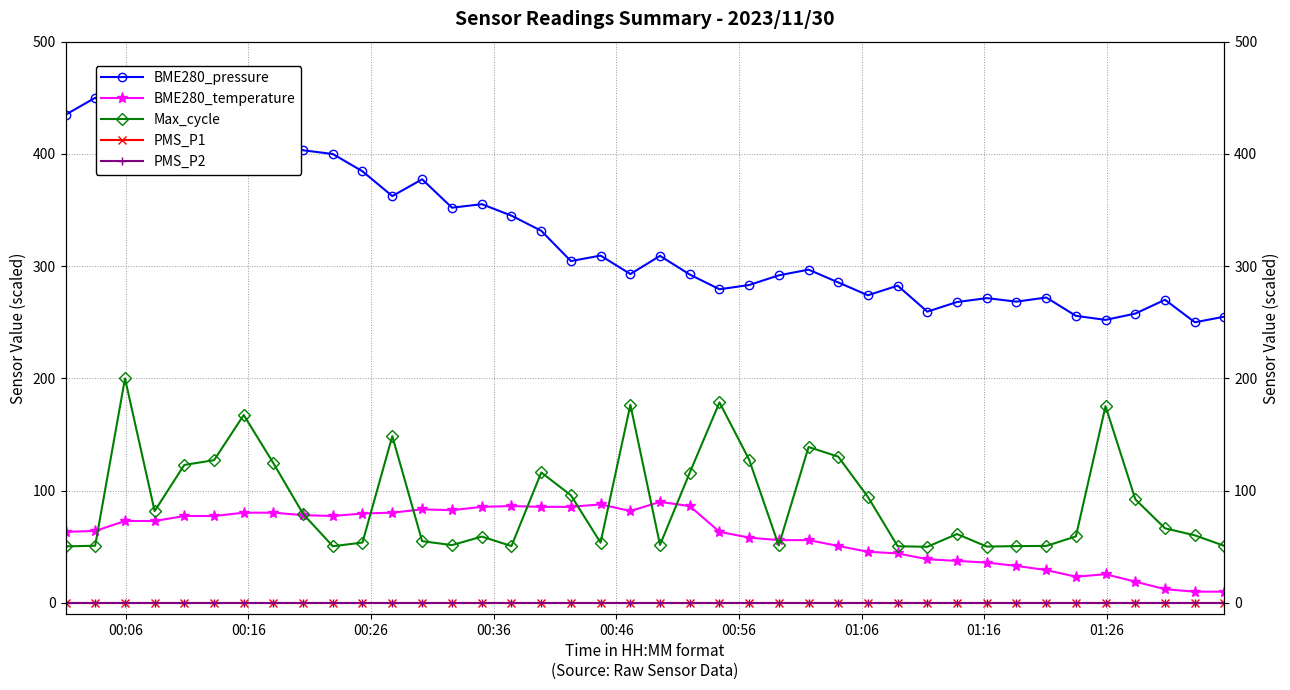

What are all the series names shown in the legend?

BME280_pressure, BME280_temperature, Max_cycle, PMS_P1, PMS_P2